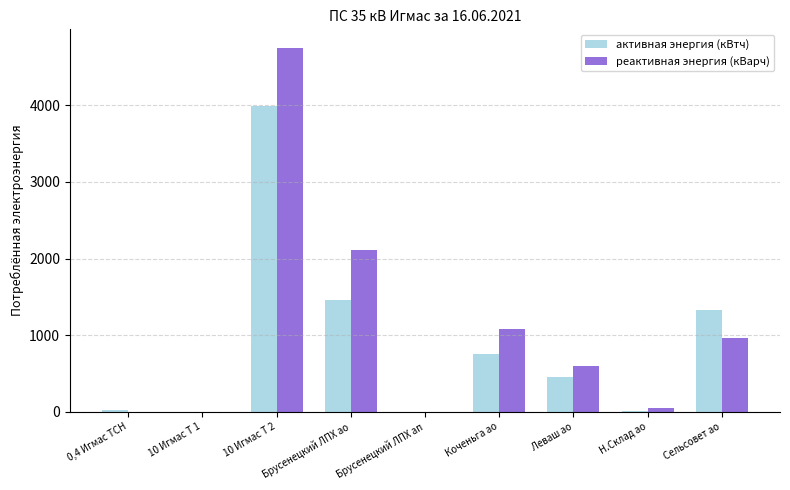

Read the реактивная энергия (кВарч) value at Н.Склад ао.

49.7